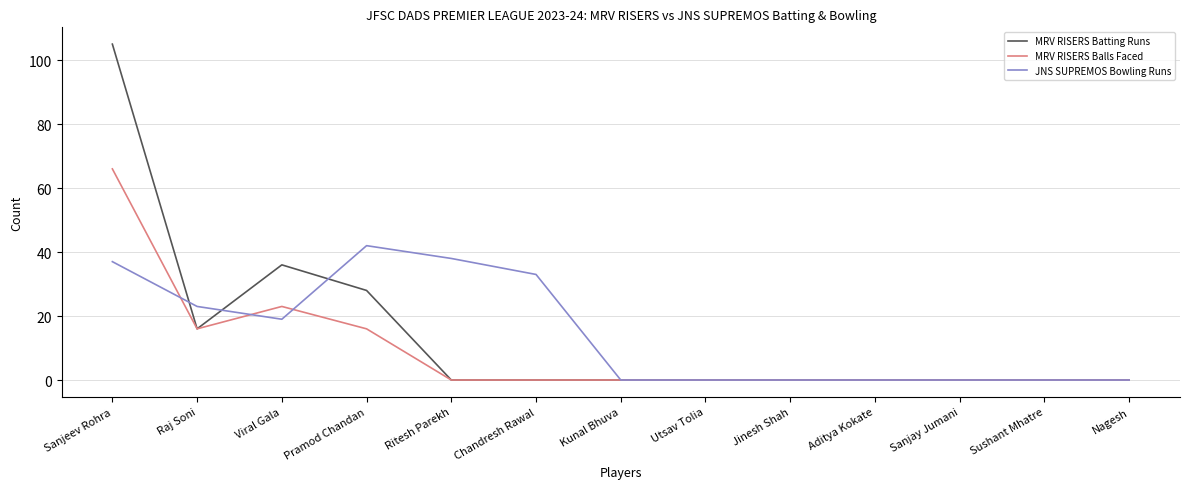

Rank the series by their maximum value, from highest to lowest.

MRV RISERS Batting Runs, MRV RISERS Balls Faced, JNS SUPREMOS Bowling Runs